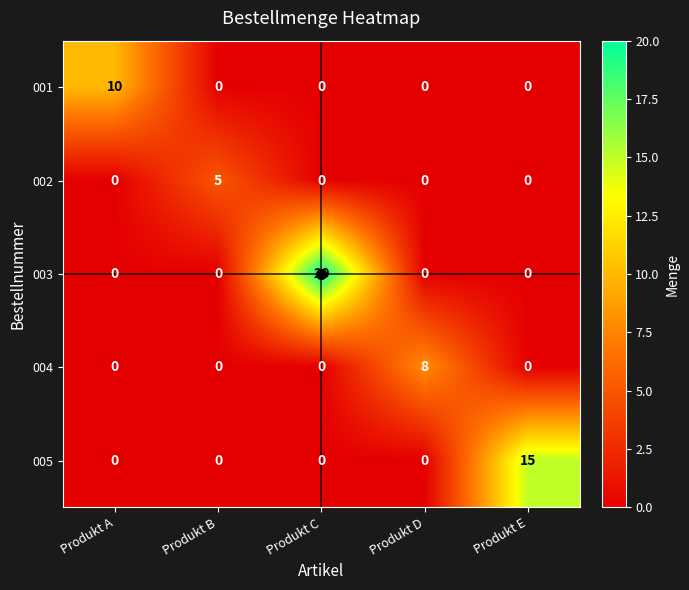

The value of 005 at Produkt E is 15. True or false?

True